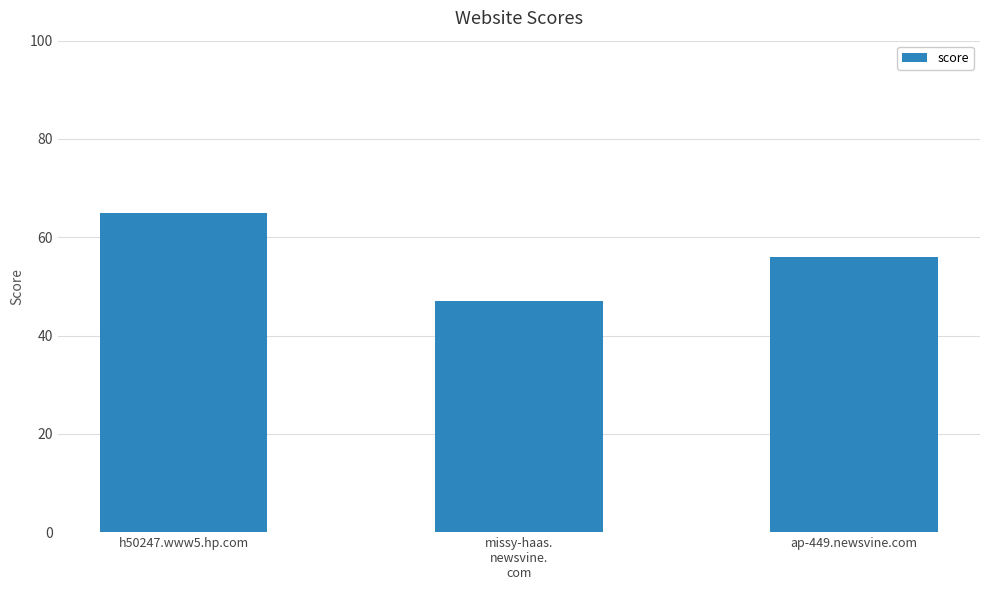

Reading right to left, extract all data points from this chart.

56	47	65